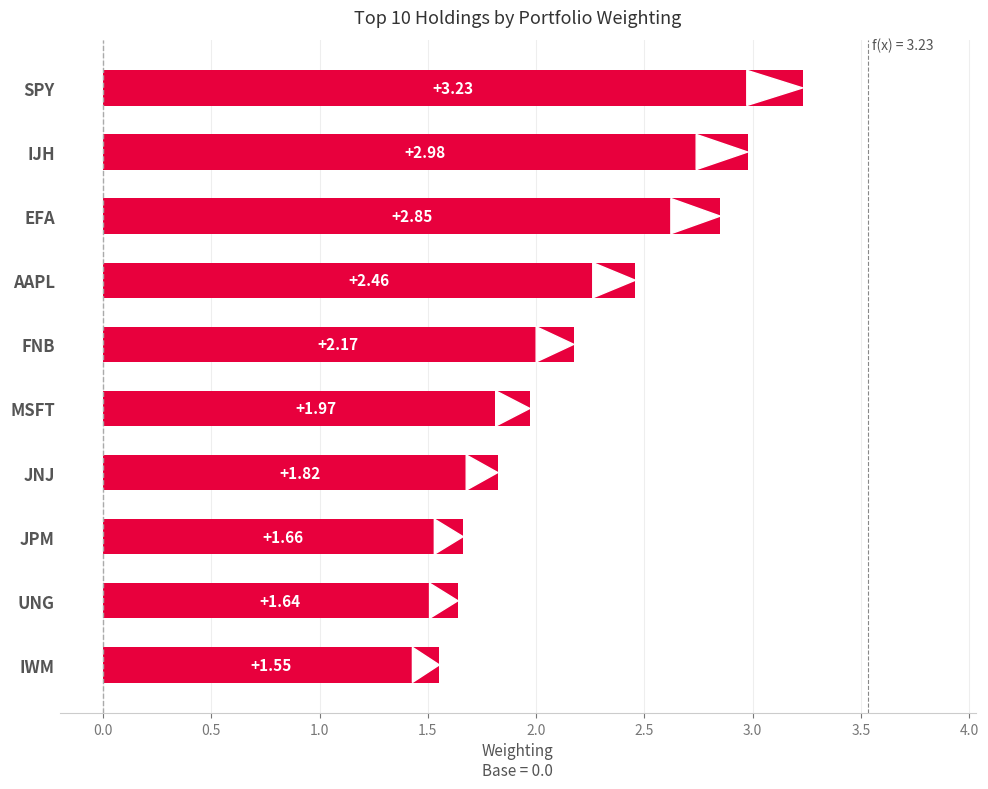

Approximately how many times larger is the value at MSFT compared to UNG?

1.2